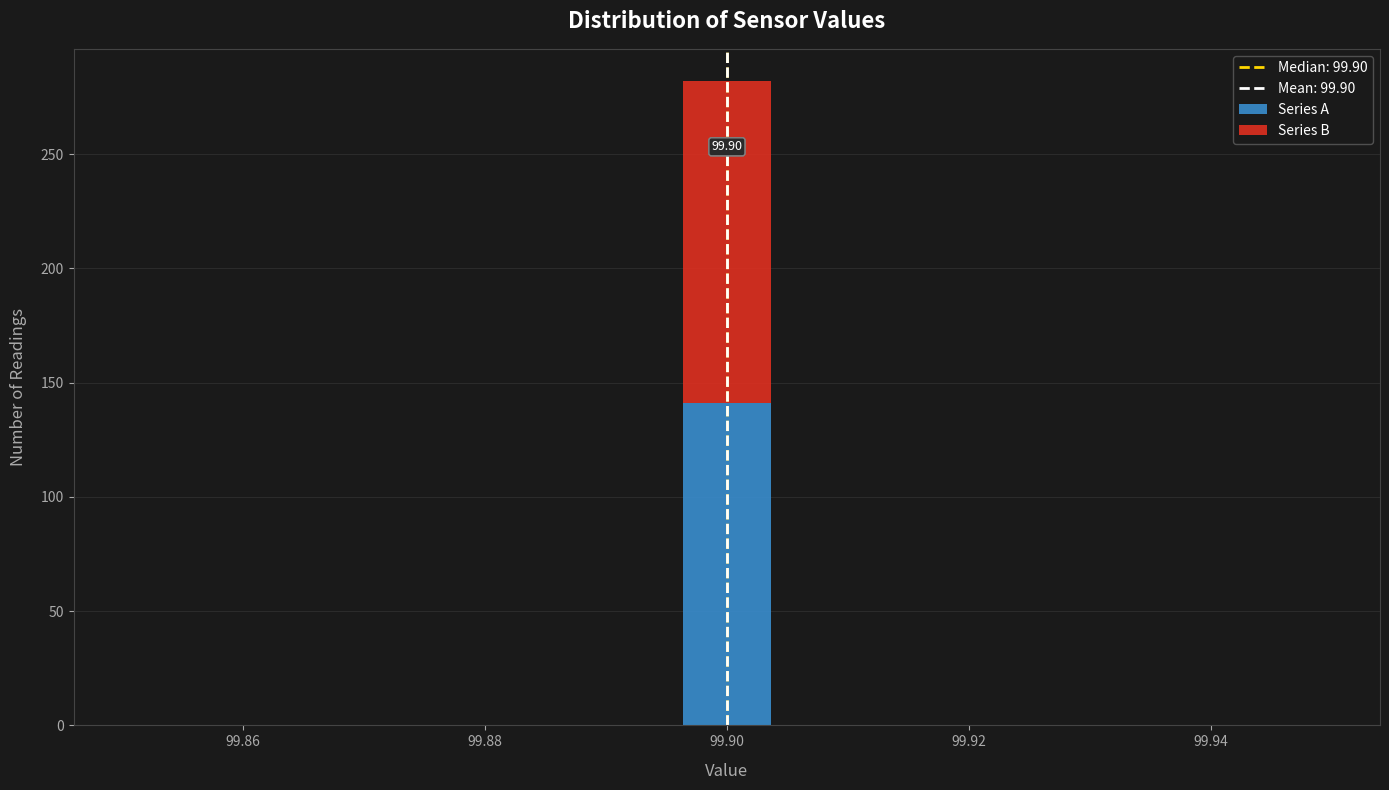

Which range on the x-axis has the tallest stacked bar (by total height)?

99.896 to 99.904